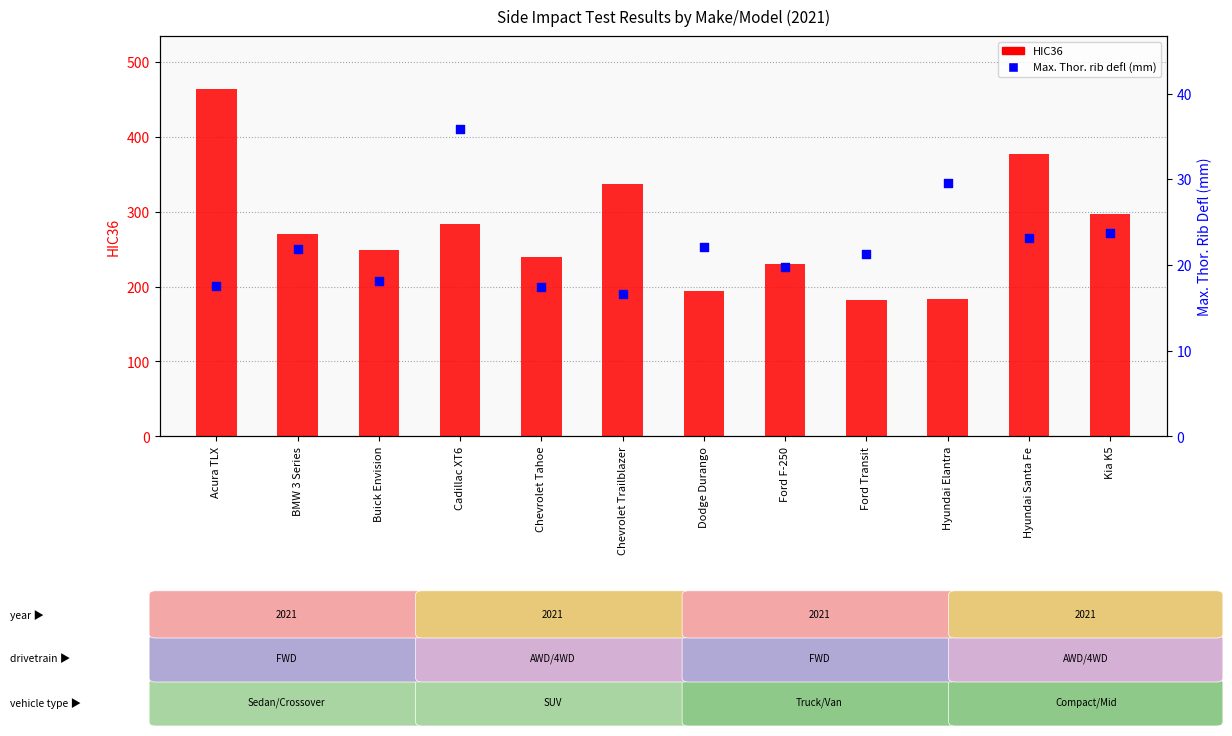

At how many categories does at least one series exceed 122?

12